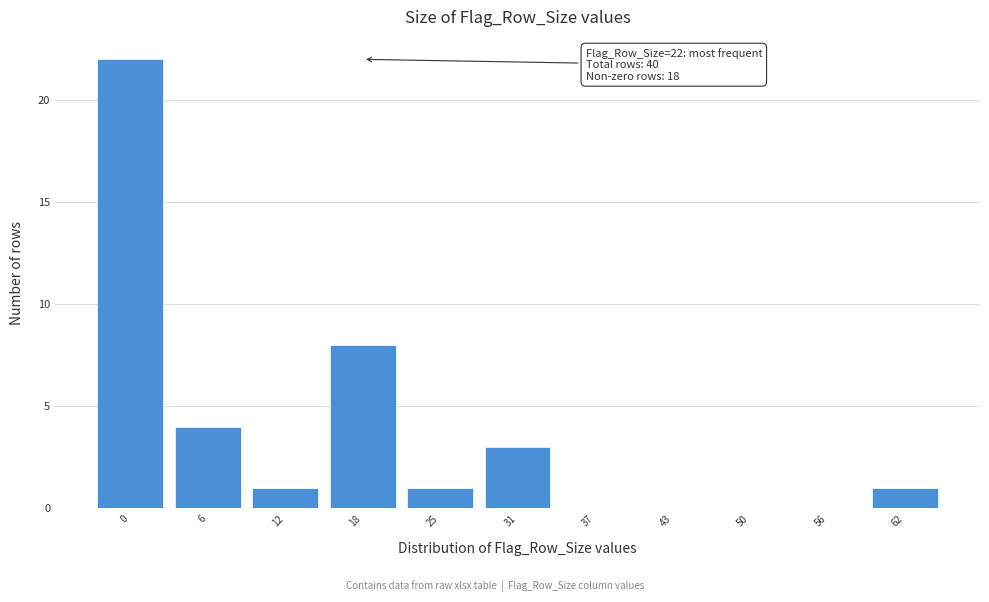

Reading left to right, list all the values displayed in this chart.

0=22	6=4	12=1	18=8	25=1	31=3	37=0	43=0	50=0	56=0	62=1